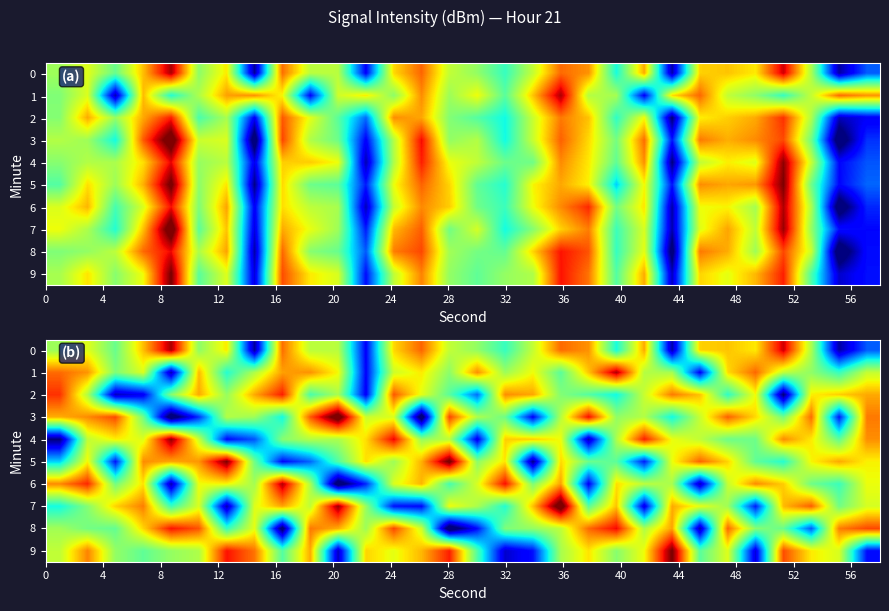

What is the maximum value for 7?

-118.1